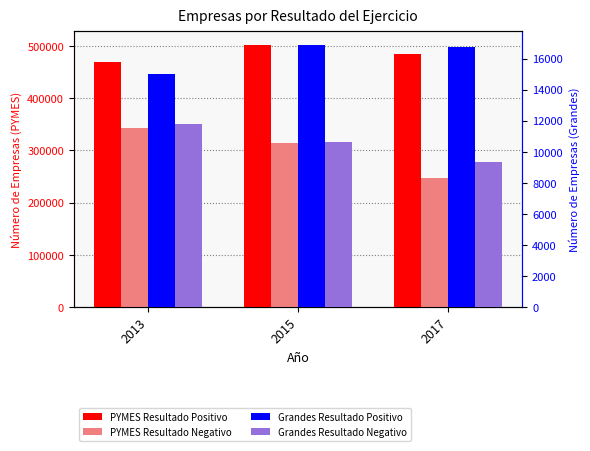

What are all the series names shown in the legend?

PYMES Resultado Positivo, PYMES Resultado Negativo, Grandes Resultado Positivo, Grandes Resultado Negativo